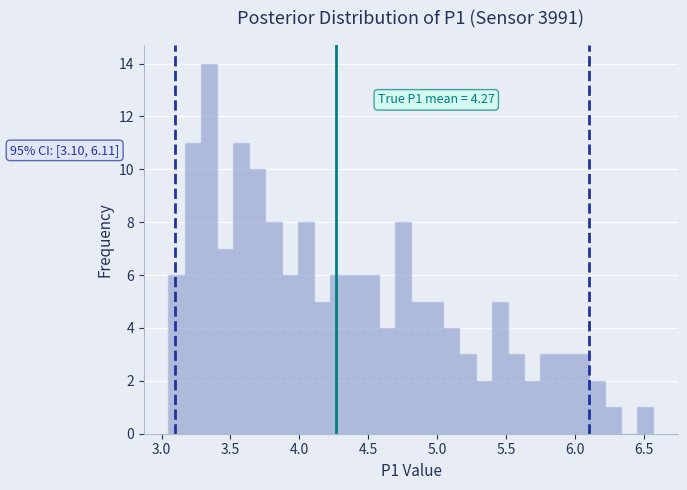

Around what value on the x-axis is the tallest bar? Give the approximate position of its centre, as read against the axis.

3.35